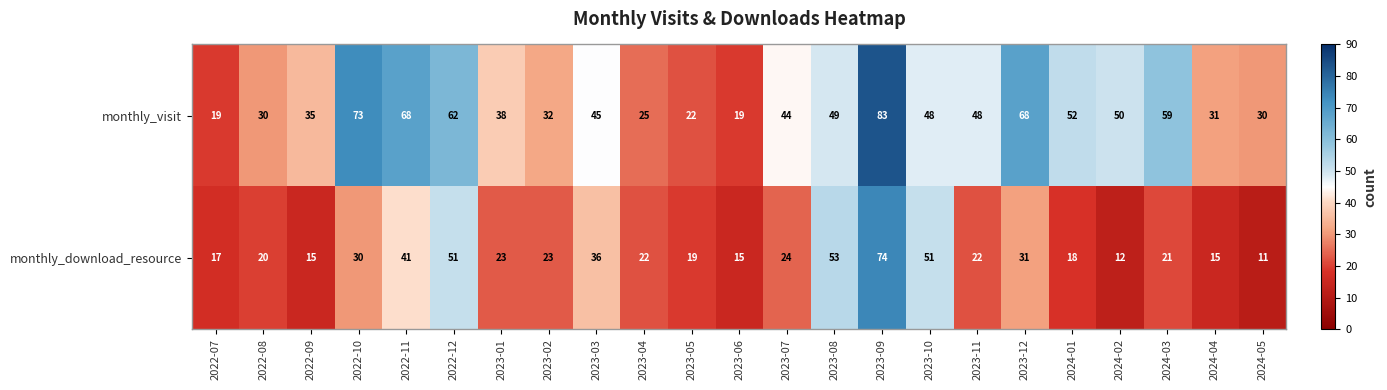

At how many categories does at least one series exceed 18?

23